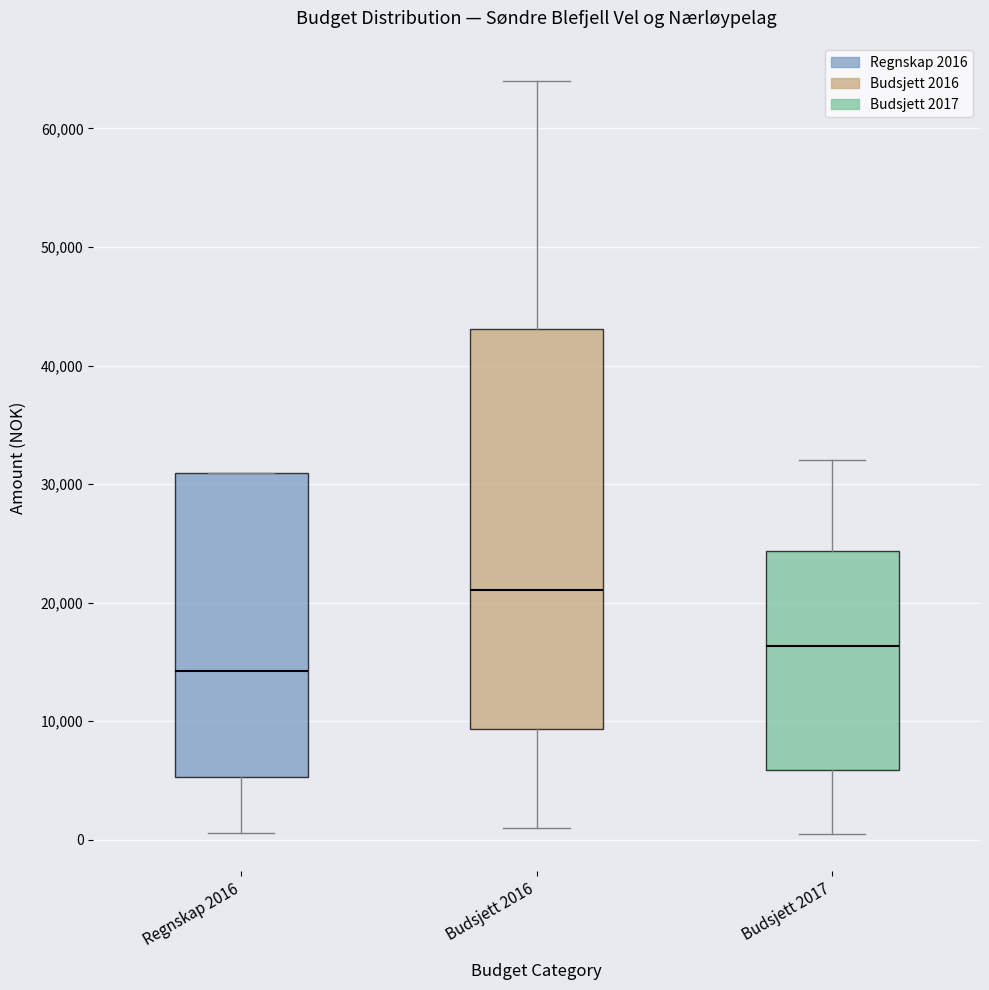

Which box has the highest median line?

Budsjett 2016